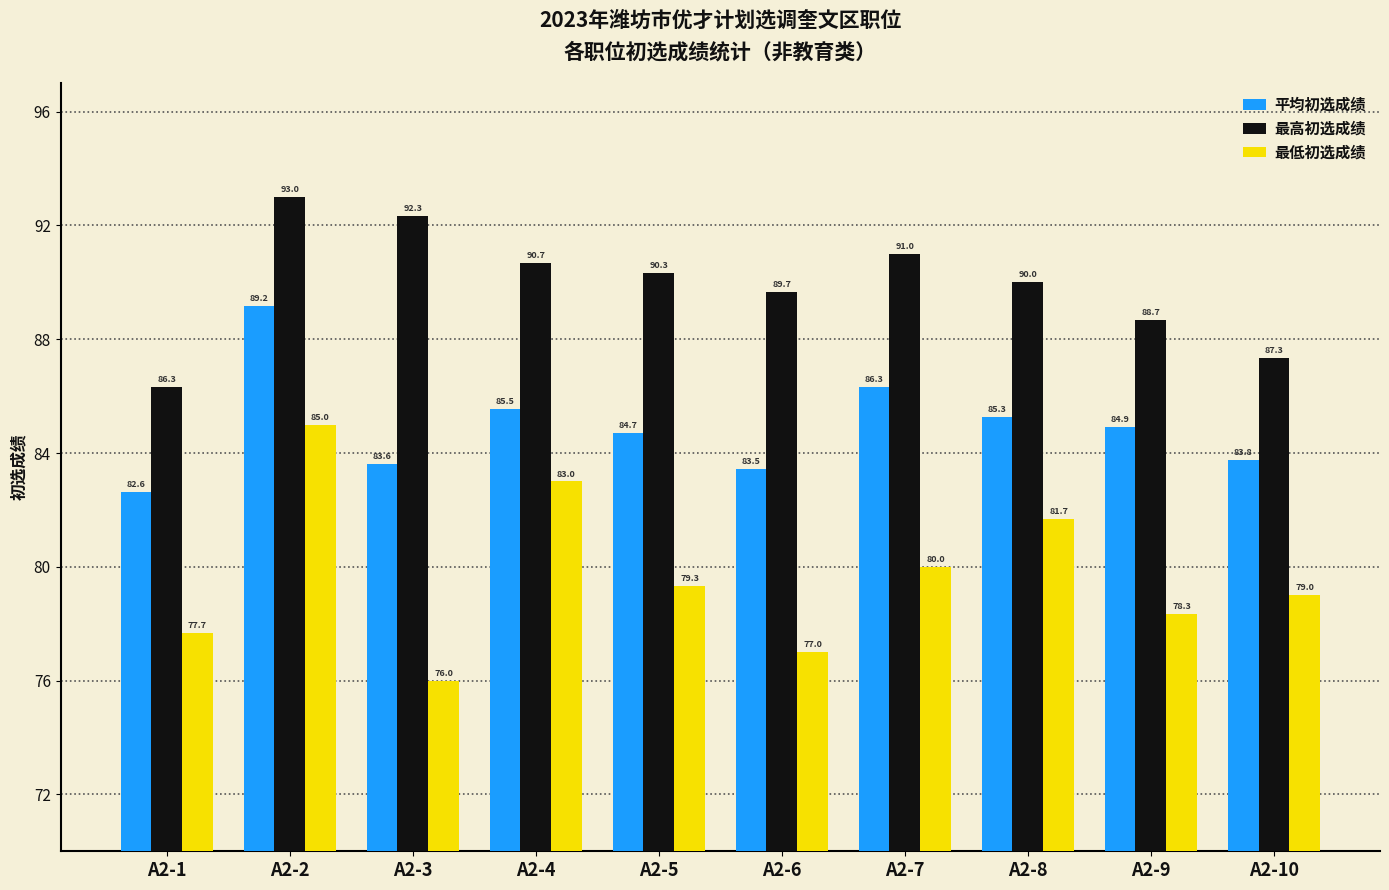

Which category has the highest value in the 最高初选成绩 series?

A2-2